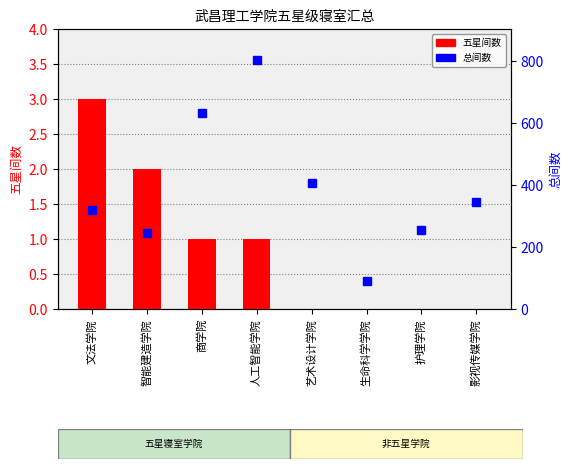

What is the value of the 总间数 bar at the 4th from the left?

803